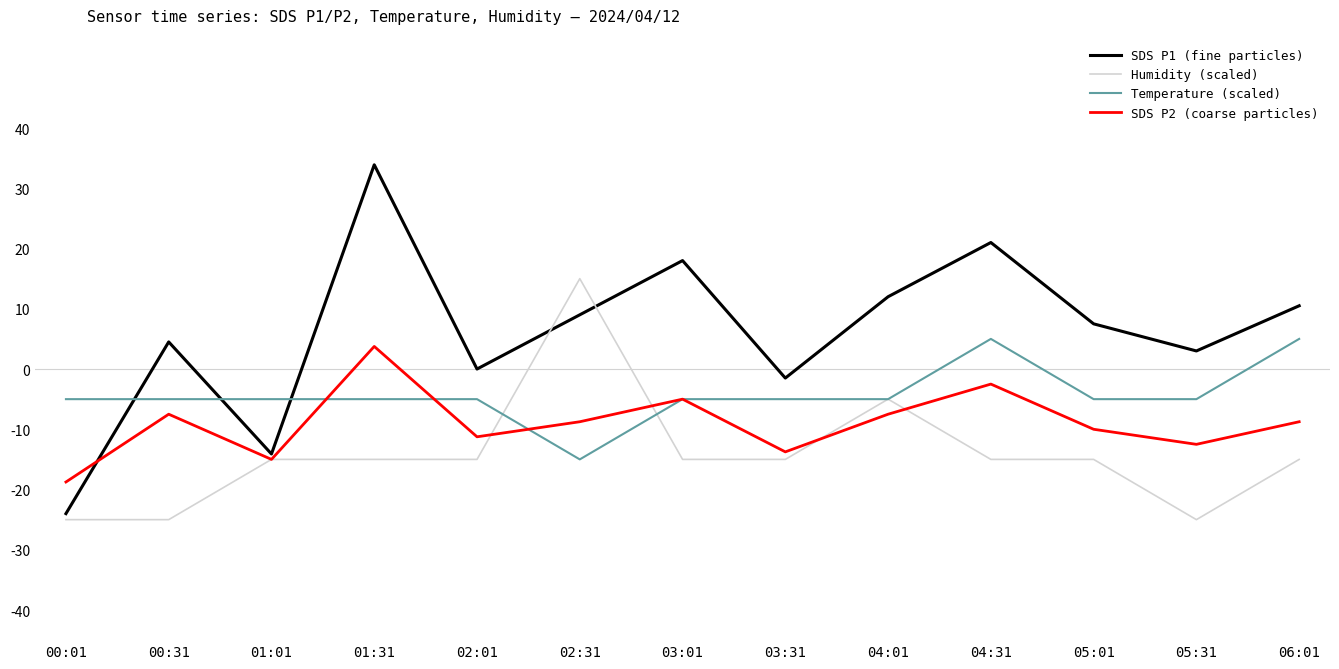

Which series has the widest spread of values?

SDS P1 (fine particles)